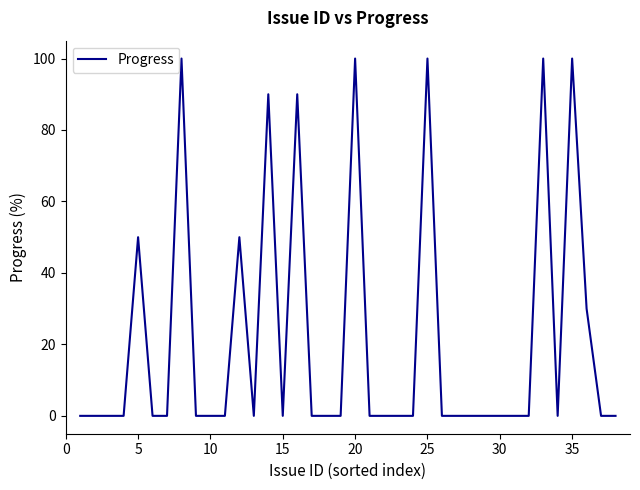

What is the greatest value displayed?

100